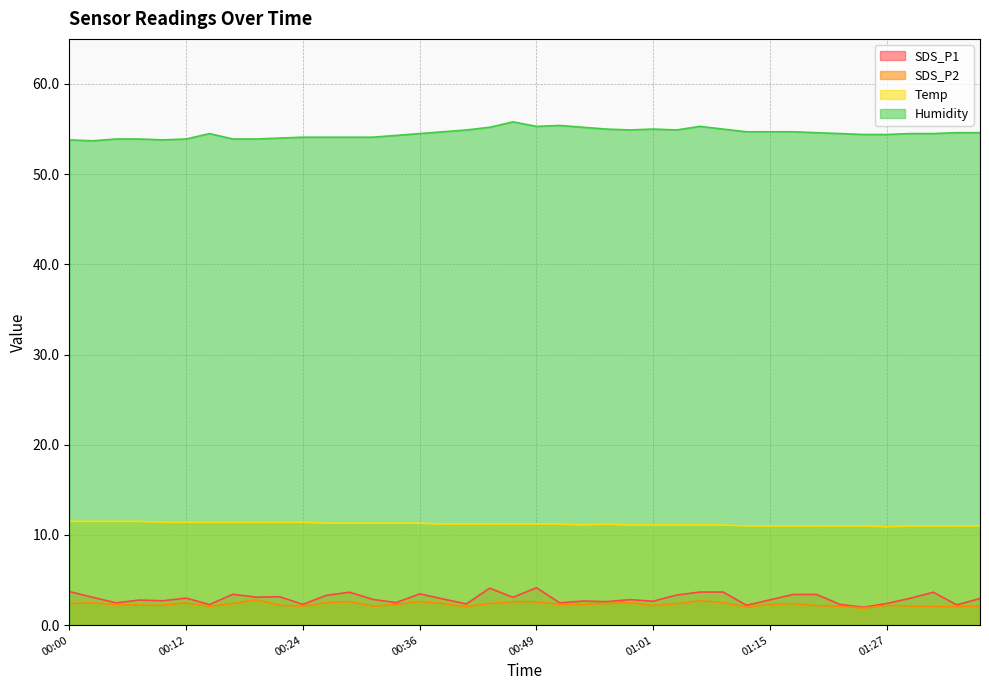

How many series are shown in this chart?

4